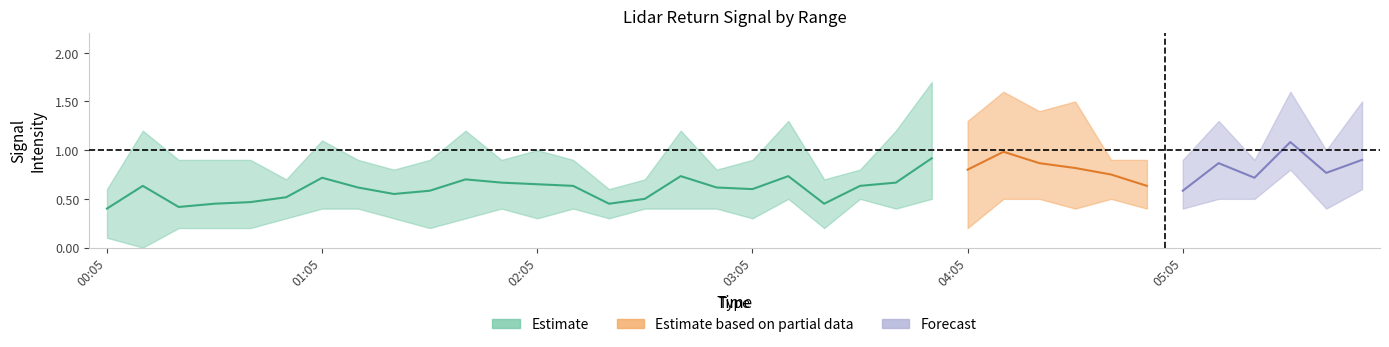

The 9.829 series shows 2.6 at 2012/08/26 04:15. True or false?

False